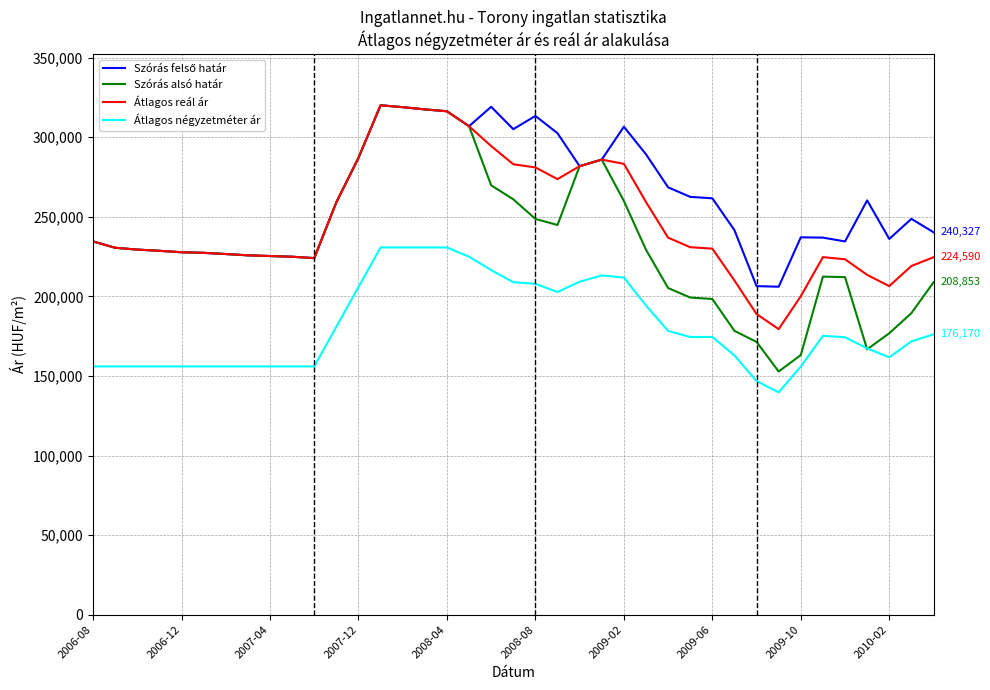

Which series has the largest range (max minus min)?

Szórás alsó határ